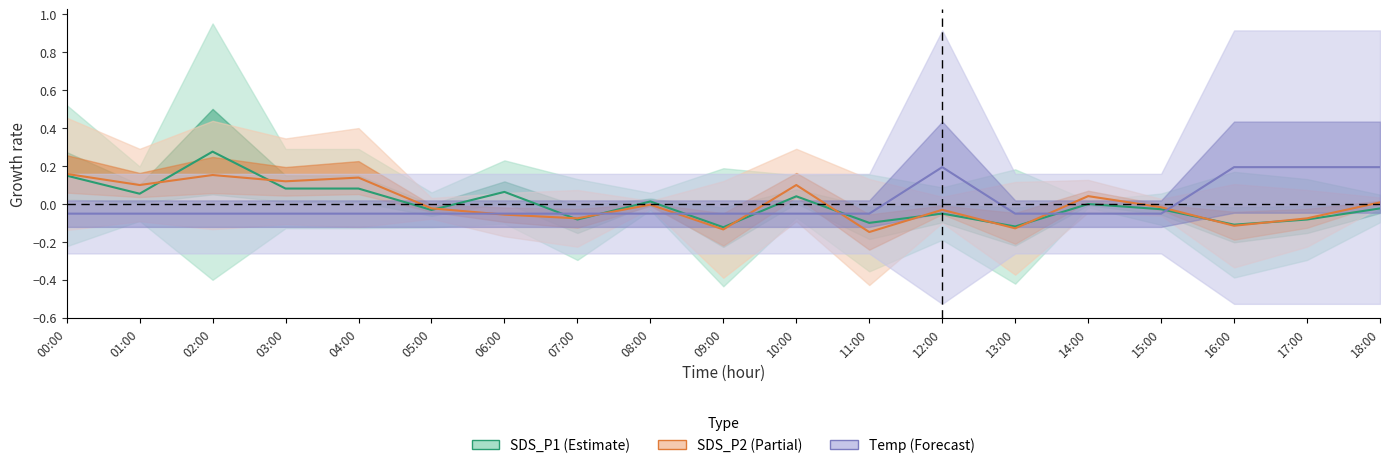

What is the total value across all series at 11:00?

-0.3